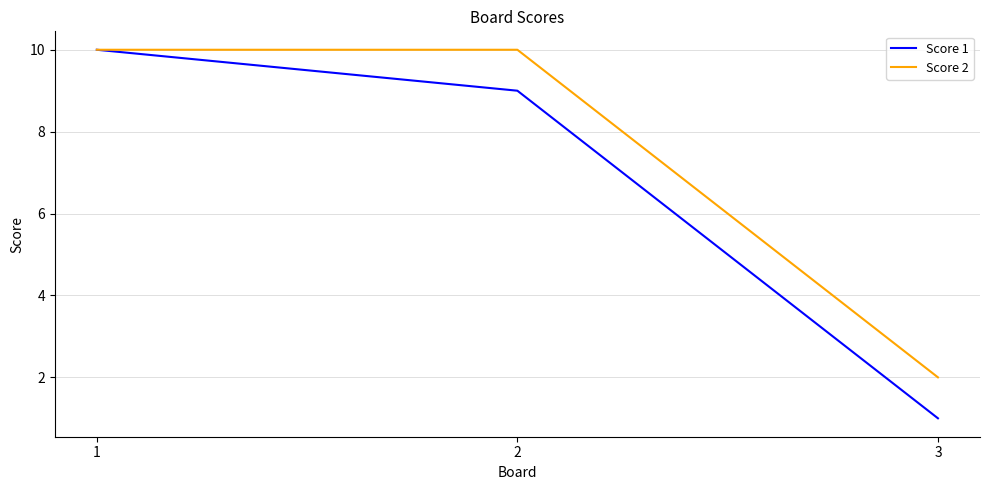

Rank the series by their average value, from lowest to highest.

Score 1, Score 2